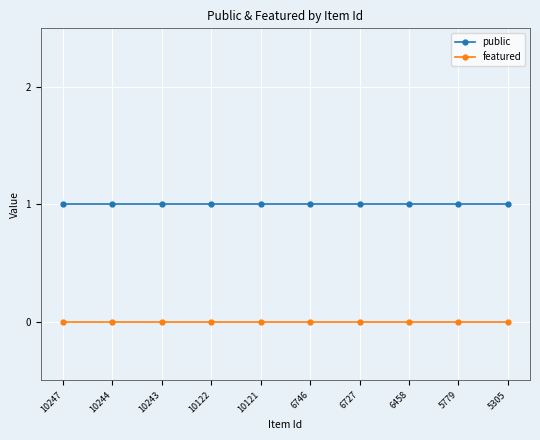

At how many categories does at least one series exceed 0?

10